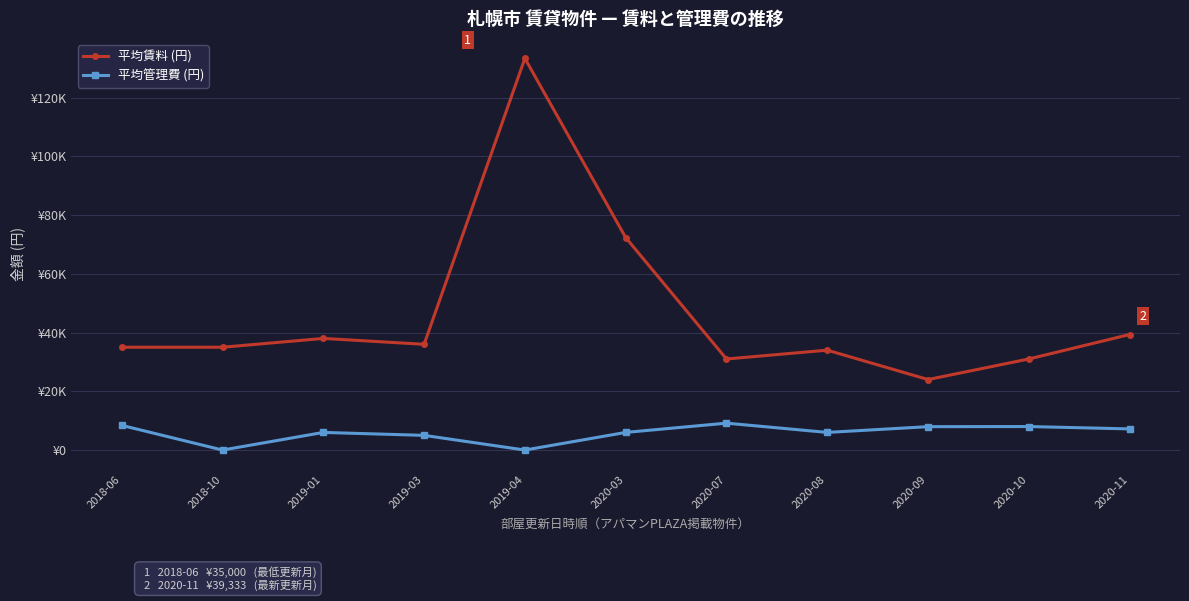

True or false: 平均管理費 (円) has more than 1 interior local peaks.

True